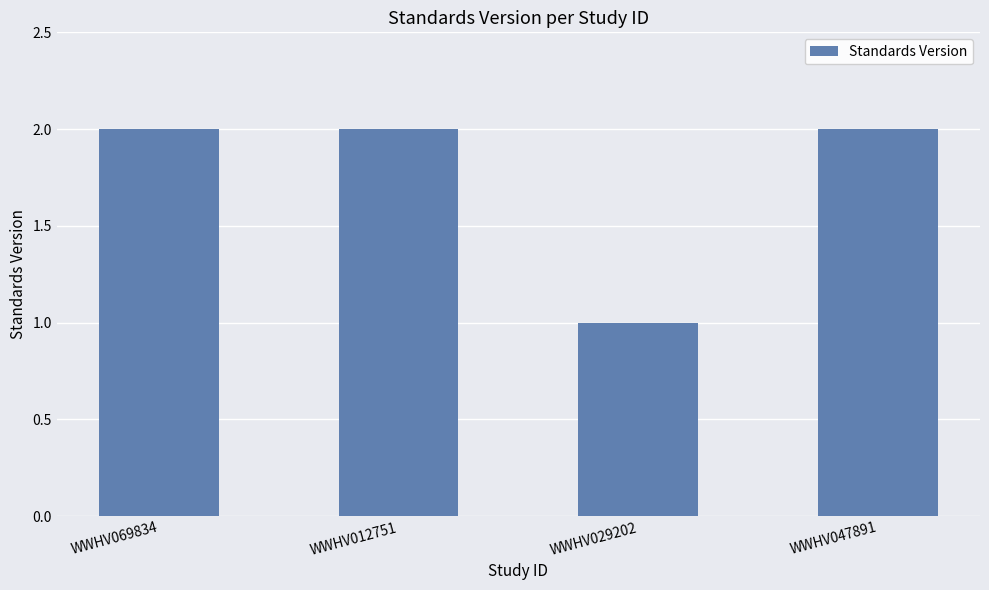

What is the ratio of the value at WWHV029202 to the value at WWHV012751?

0.5